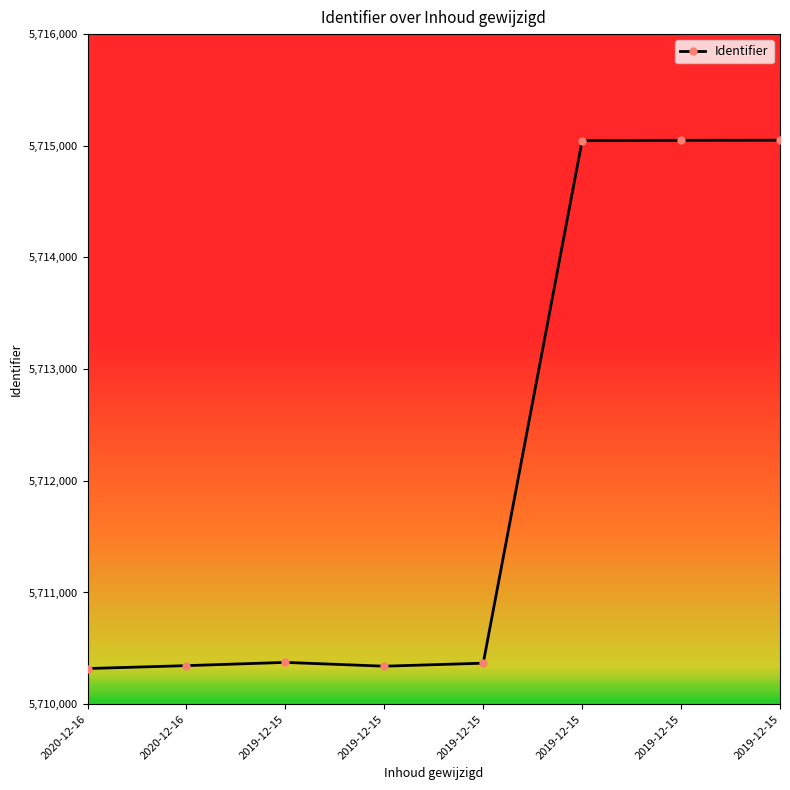

Reading left to right, extract all data points from this chart.

2020-12-16=5710319	2020-12-16=5710345	2019-12-15=5710374	2019-12-15=5710340	2019-12-15=5710367	2019-12-15=5715047	2019-12-15=5715049	2019-12-15=5715050